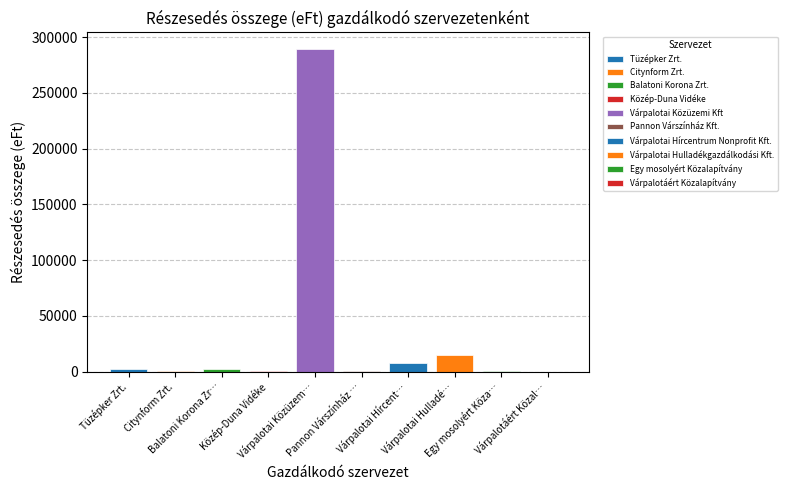

What is the sum of all values?

319284